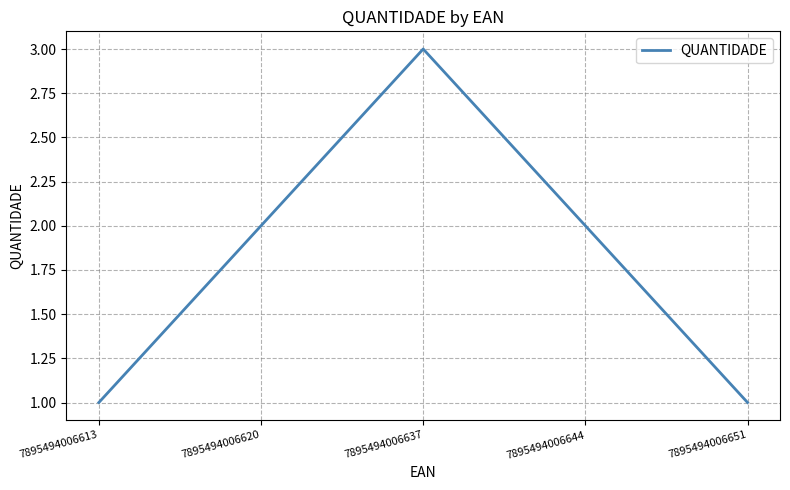

What is the maximum value shown in the chart?

3